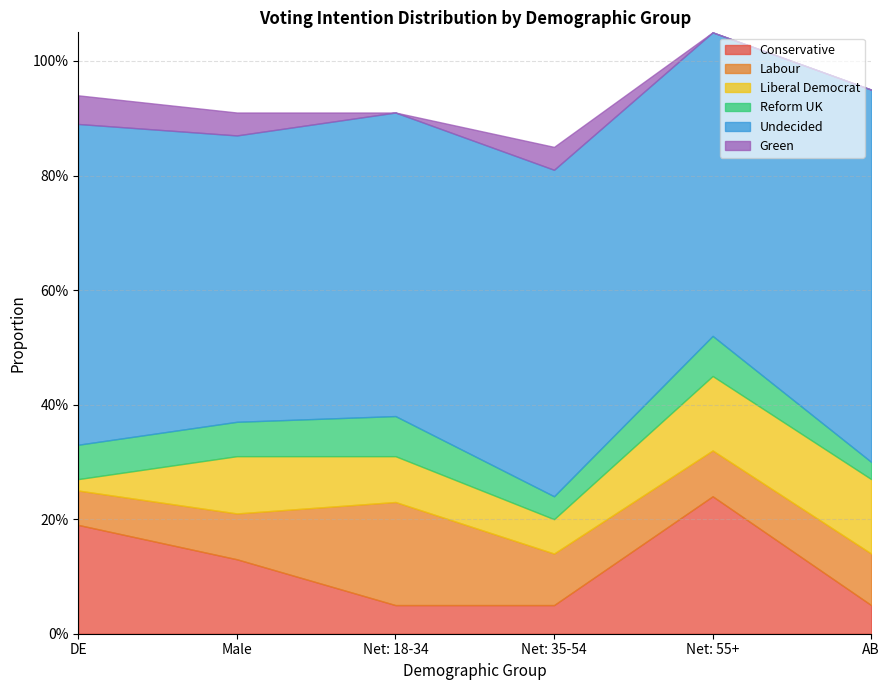

True or false: Labour and Undecided intersect in this chart.

False